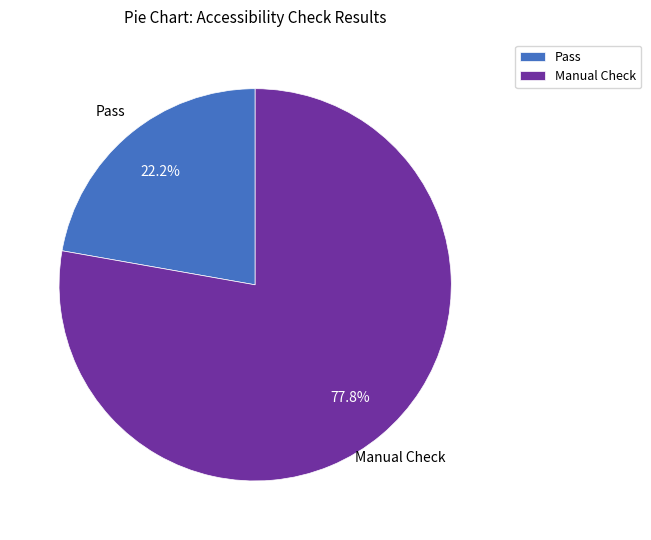

Rank the categories by value from lowest to highest.

Pass, Manual Check